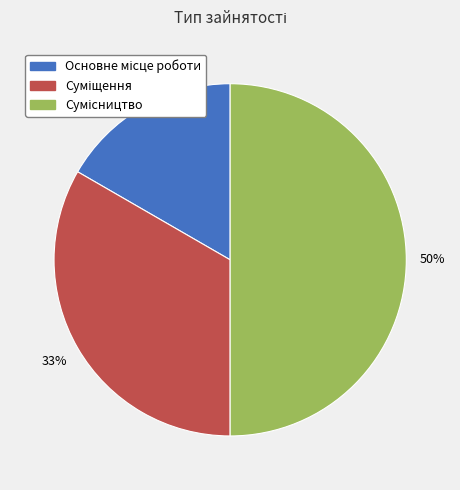

To the nearest percent, what is the difference between the largest and smallest slice percentages?

33%